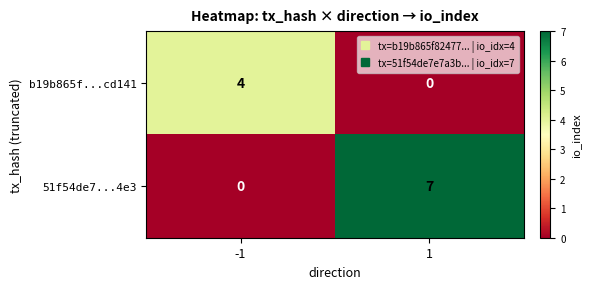

What is the greatest value displayed?

7